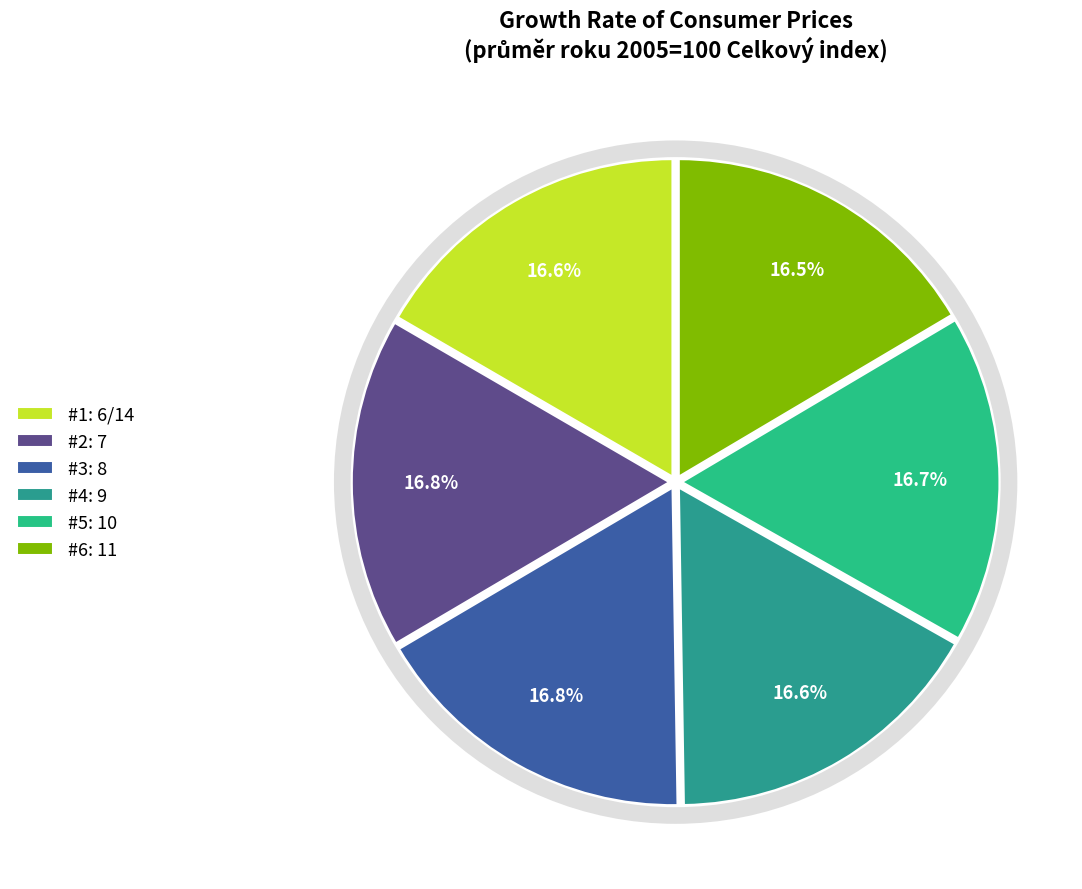

Combined, do #2: 7 and #3: 8 account for over 50%?

No